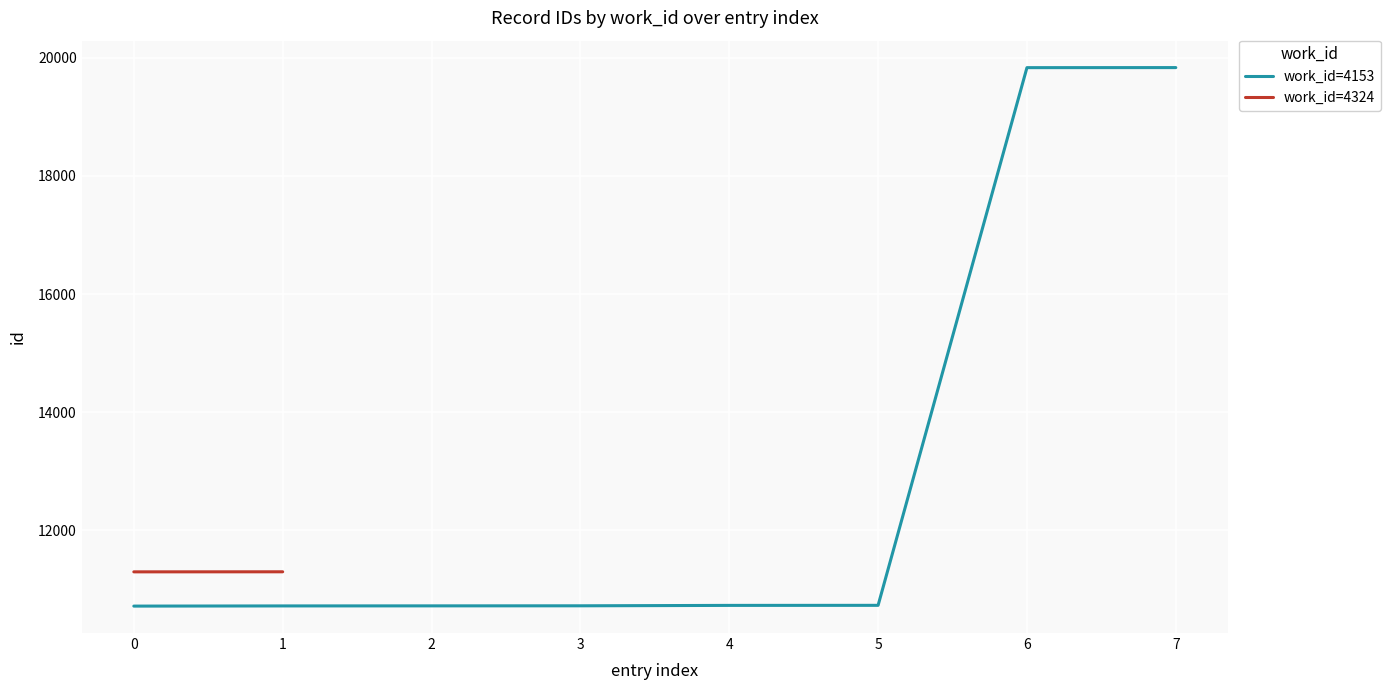

What is the highest value of the work_id=4153 series?

19834